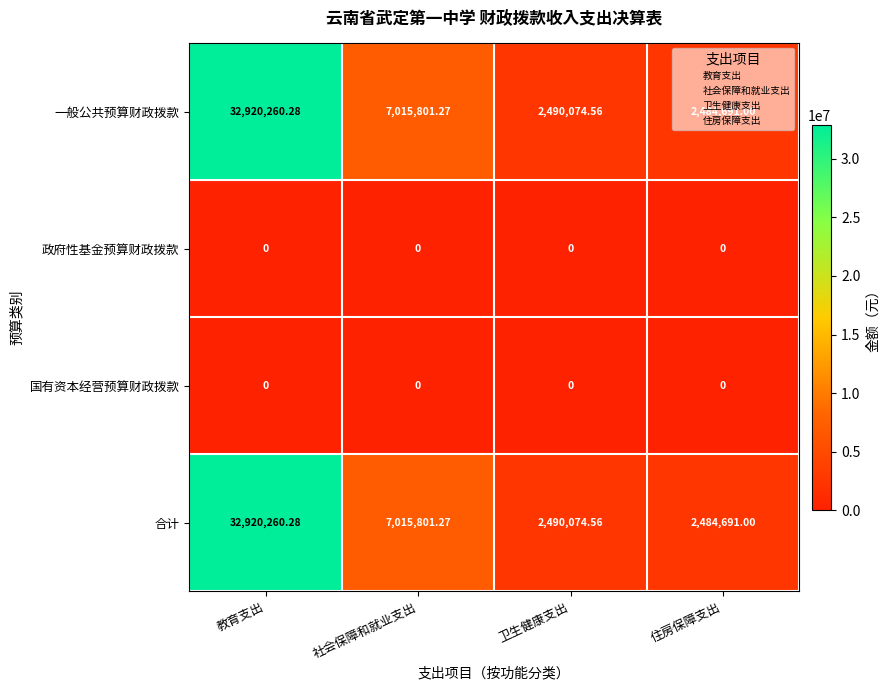

At which label does 合计 reach its peak?

教育支出